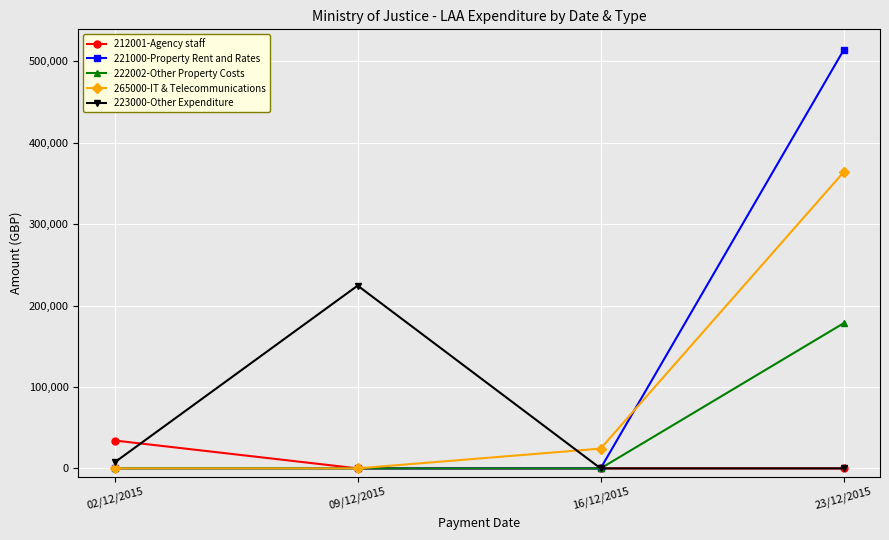

At how many categories does at least one series exceed 189958?

2